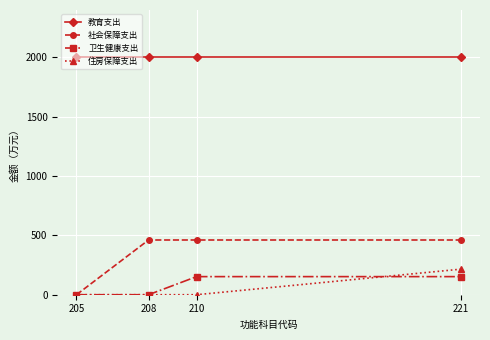

True or false: 住房保障支出 and 教育支出 cross at least once.

False